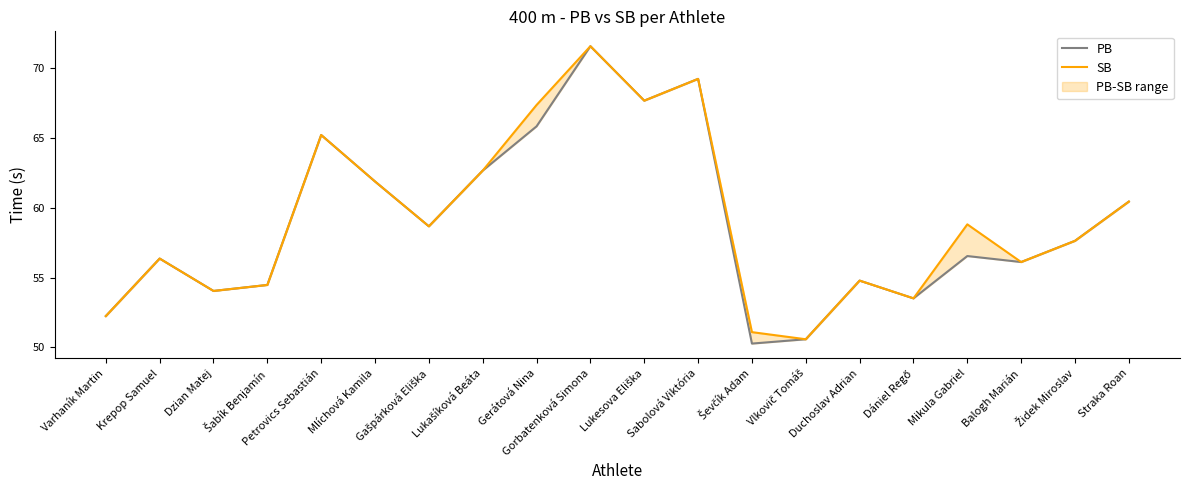

At which category is the sum across all series the highest?

Gorbatenková Simona